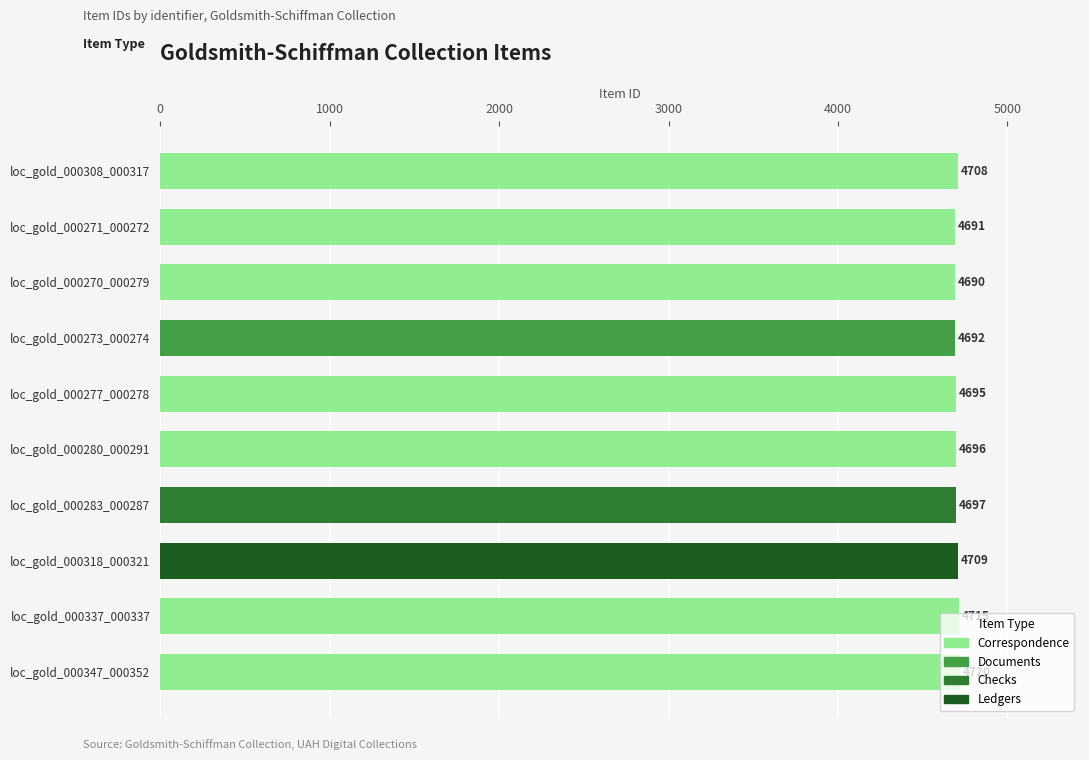

What is the value of the 2nd bar from the left?

4691